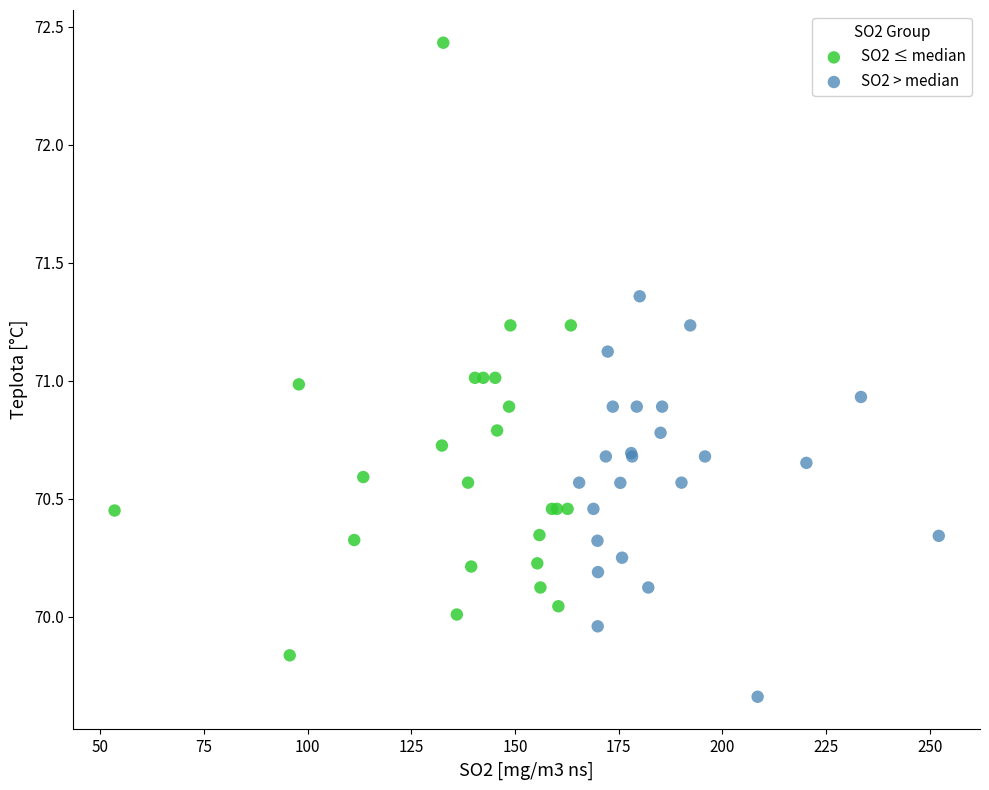

Which series contains the lowest Y value?

SO2 > median